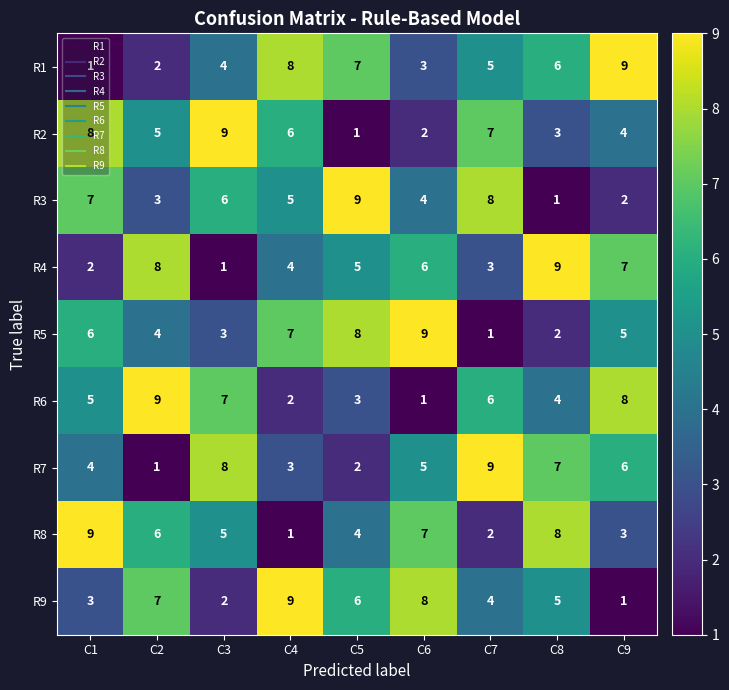

At which label does R8 reach its minimum?

C4